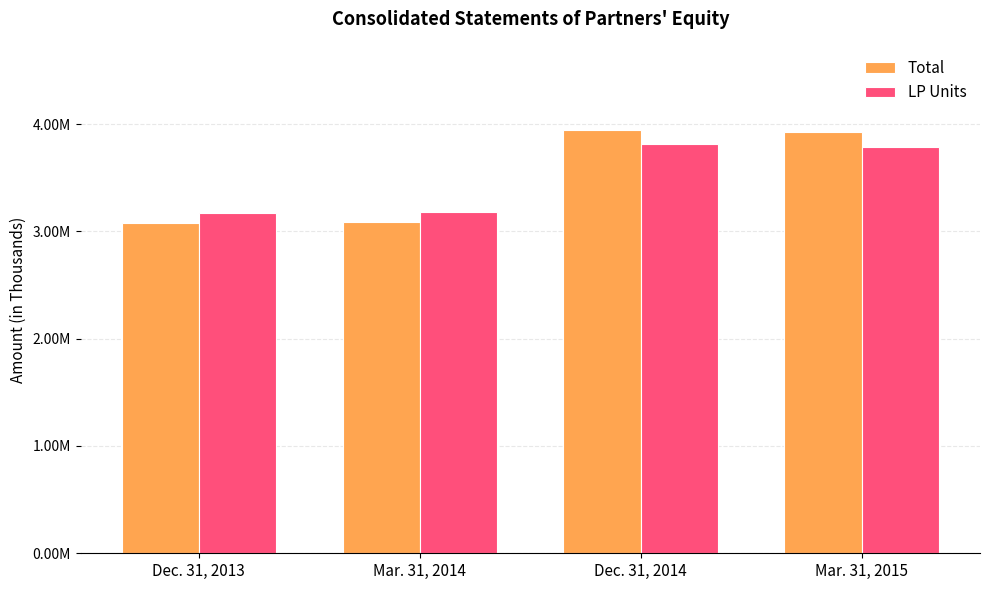

Does the chart contain any negative values?

No